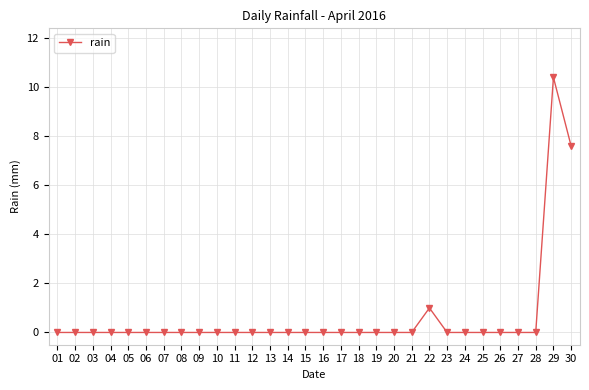

How many categories are shown in the chart?

30